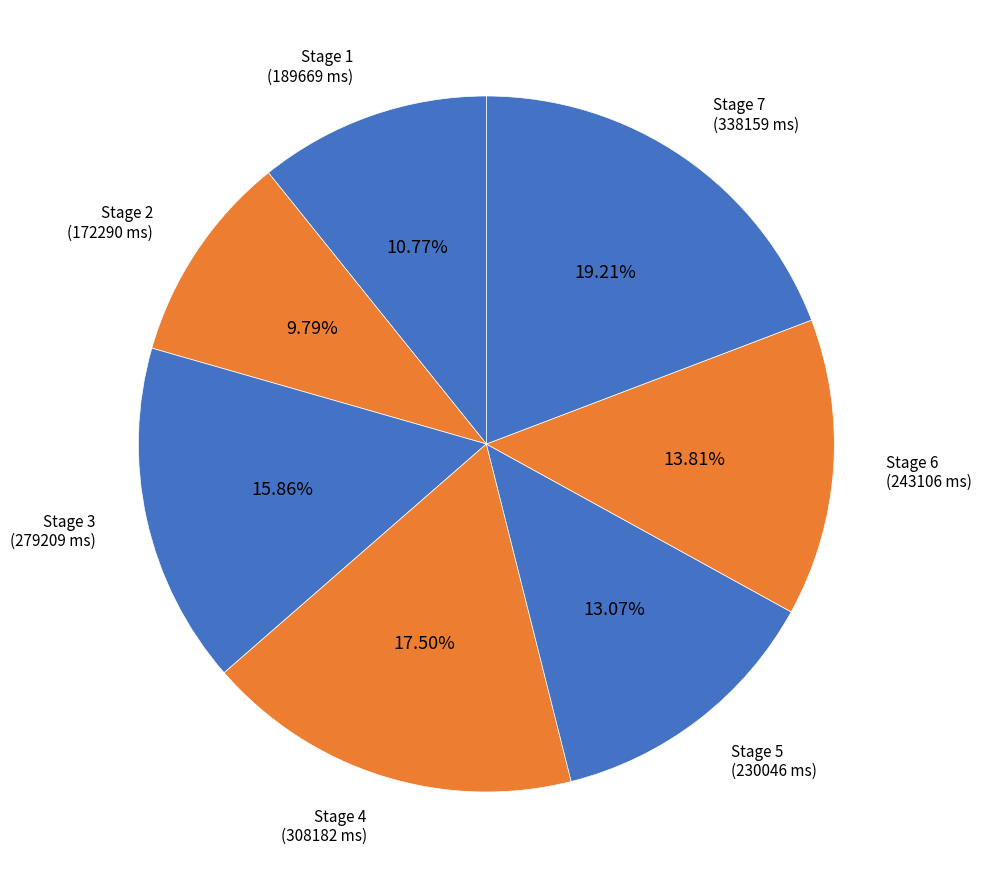

Count the number of slices in the pie.

7